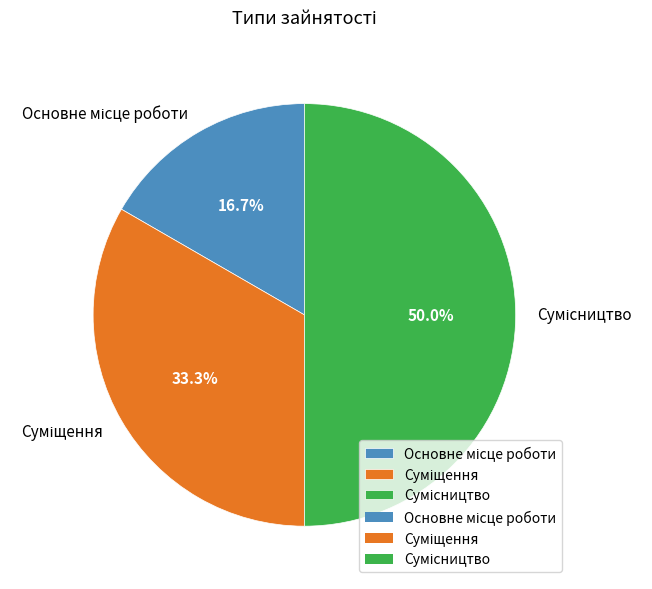

Approximately how many times larger is the value at Основне місце роботи compared to Суміщення?

0.5